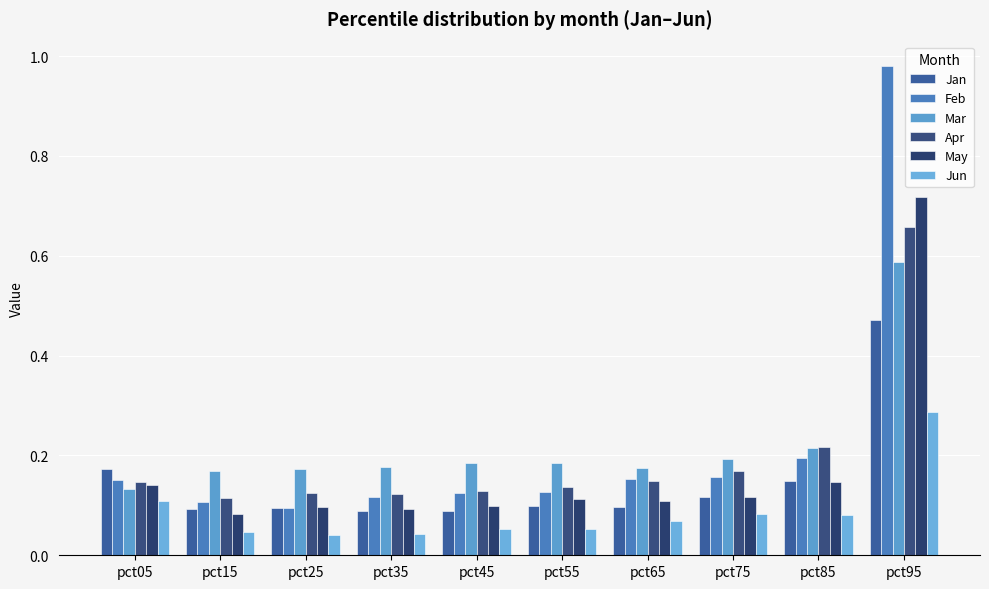

What is the average value of the Feb series?

0.2